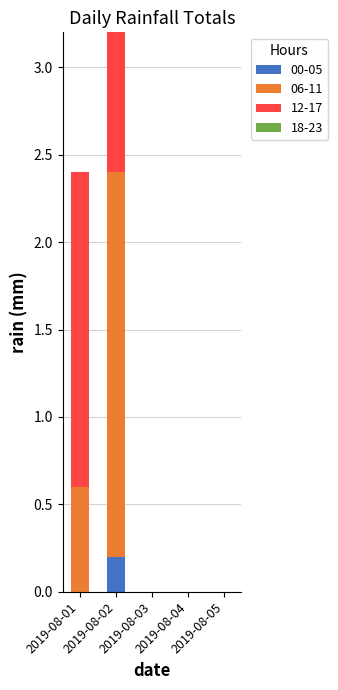

Does the chart contain stacked bars?

Yes